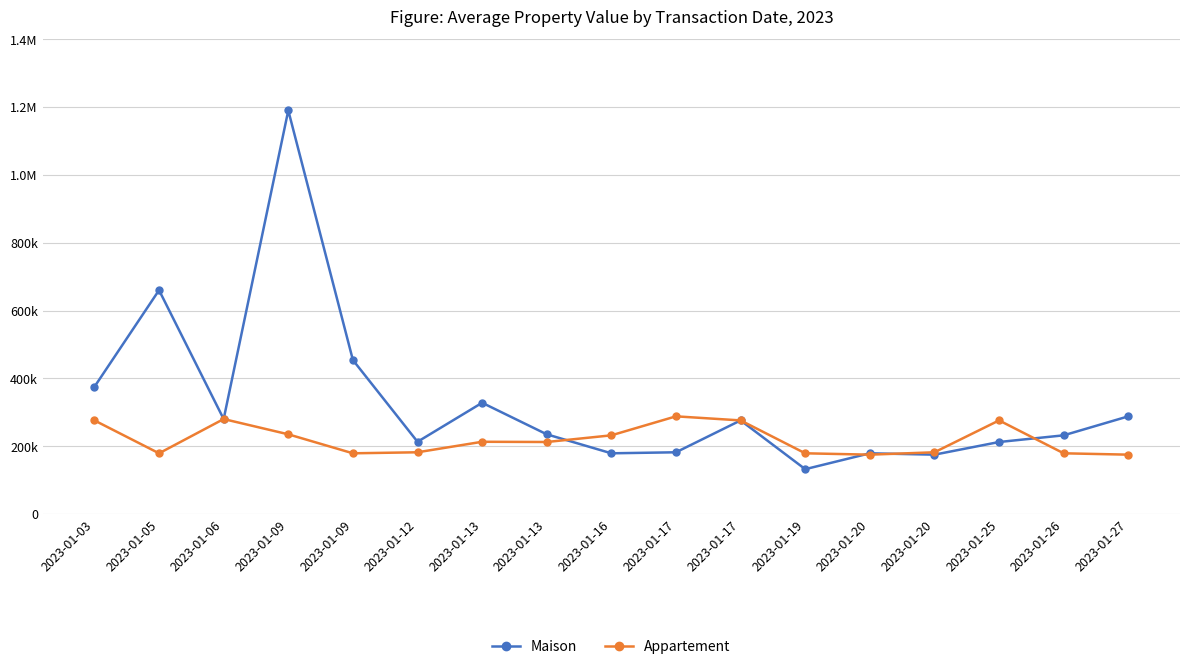

Where is the first local minimum for Maison?

2023-01-06